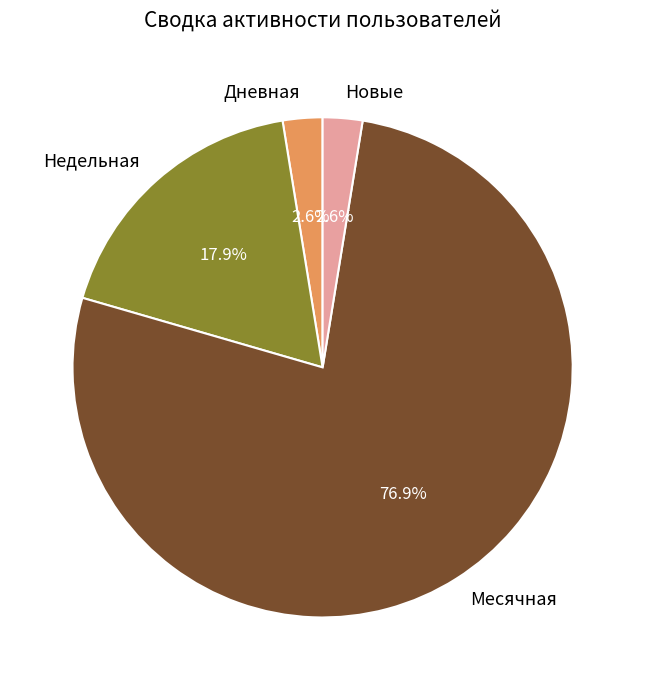

Is there any slice that represents more than half of the pie?

Yes